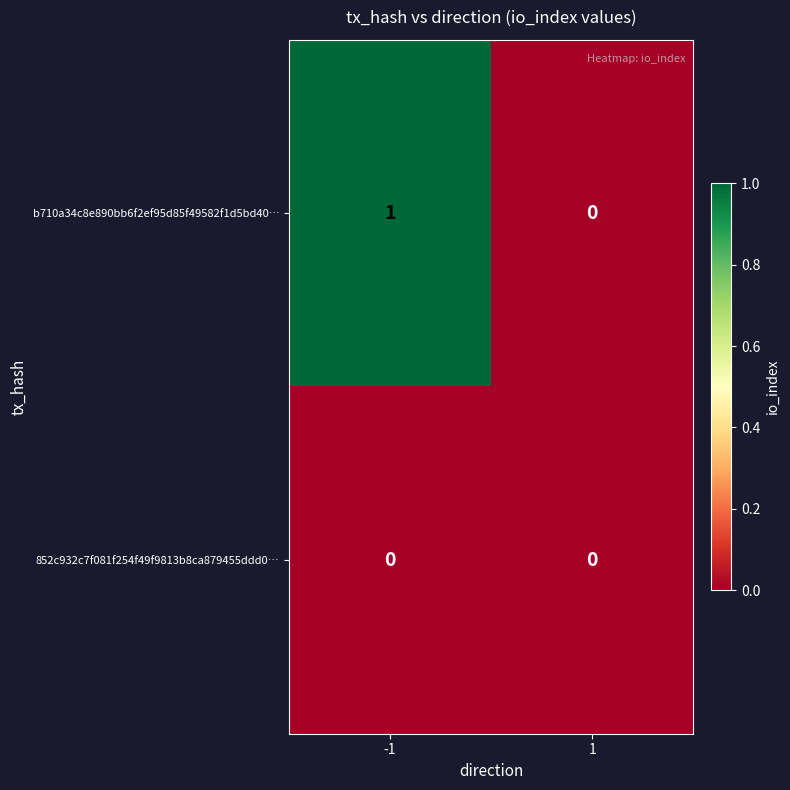

Which series changed the most between -1 and 1?

b710a34c8e890bb6f2ef95d85f49582f1d5bd40…